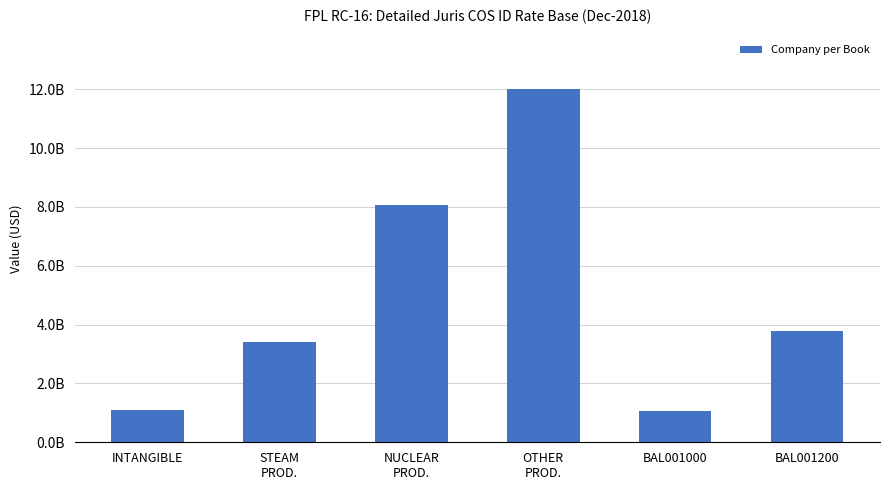

List the labels in order of value, smallest first.

BAL001000, INTANGIBLE, STEAM
PROD., BAL001200, NUCLEAR
PROD., OTHER
PROD.